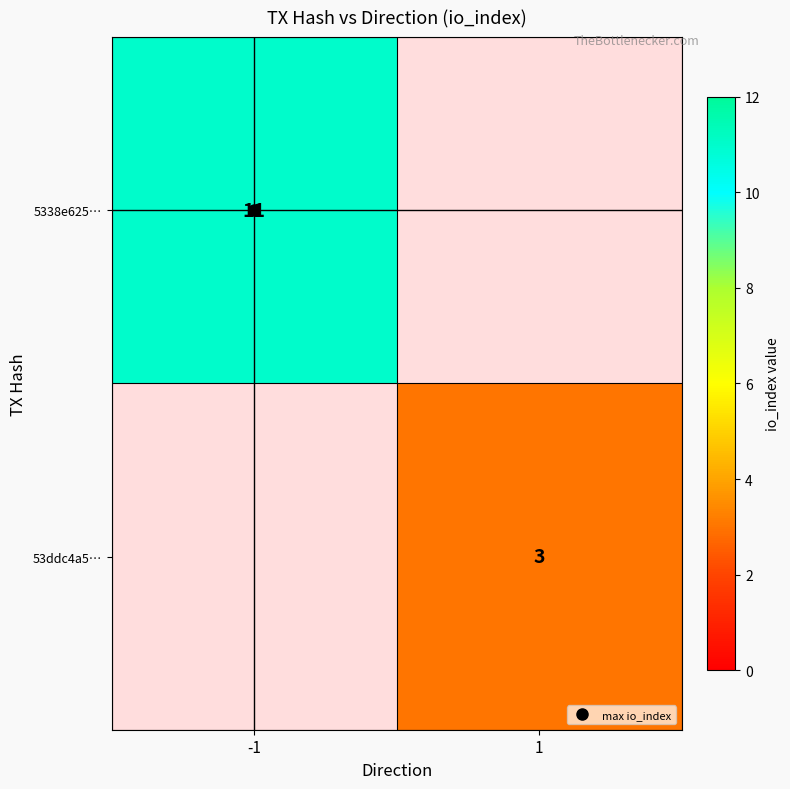

Which has a higher value, -1 or 1?

1